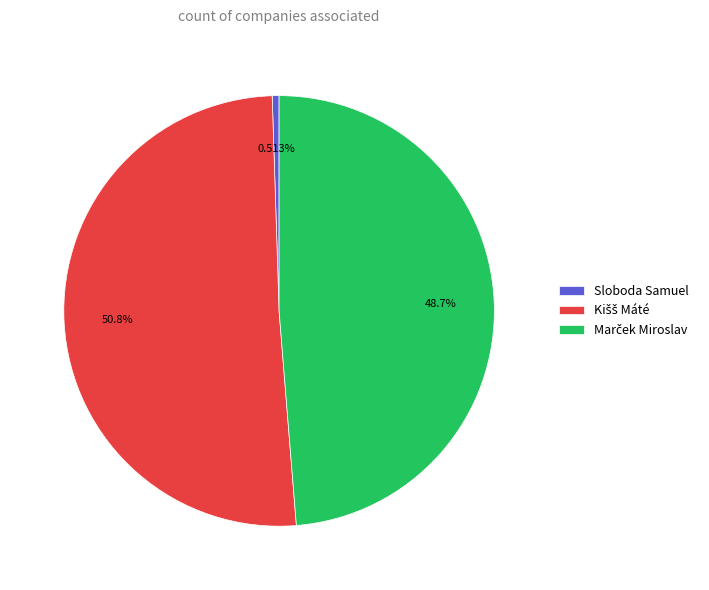

What percentage is the Sloboda Samuel slice, to the nearest percent?

1%